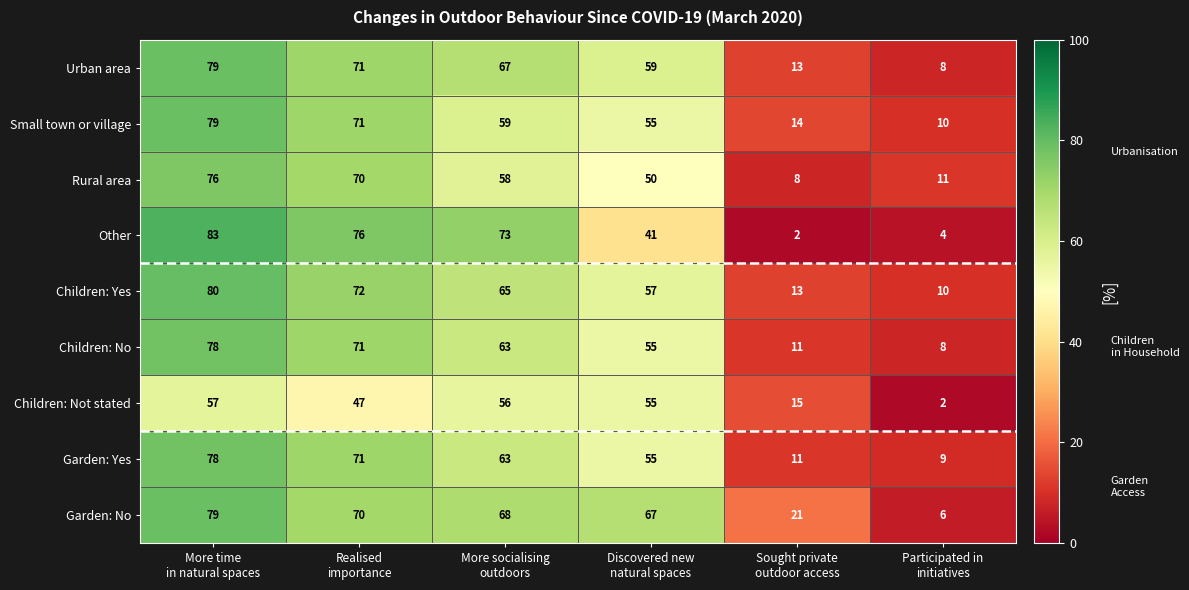

What is the maximum value shown in the chart?

83